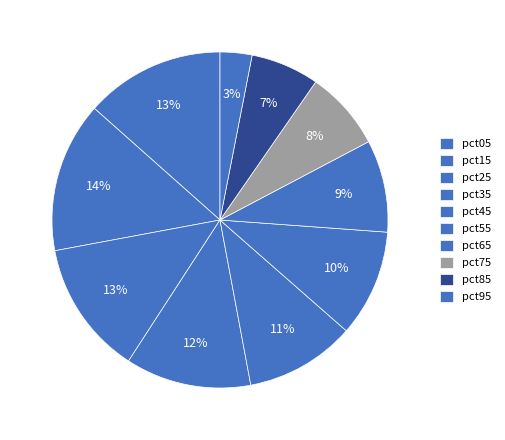

Rank the categories by value from highest to lowest.

pct15, pct05, pct25, pct35, pct45, pct55, pct65, pct75, pct85, pct95